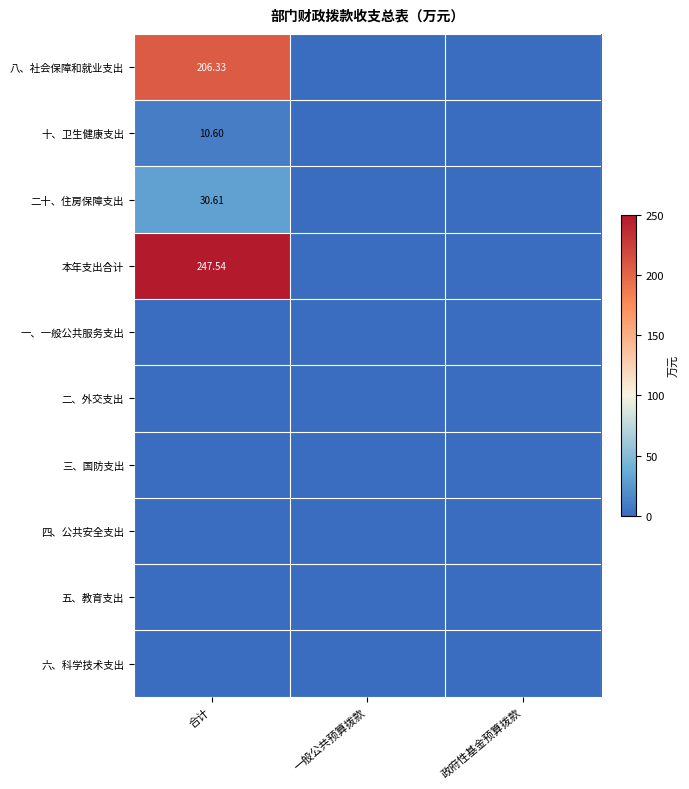

Count the number of data series in this chart.

10